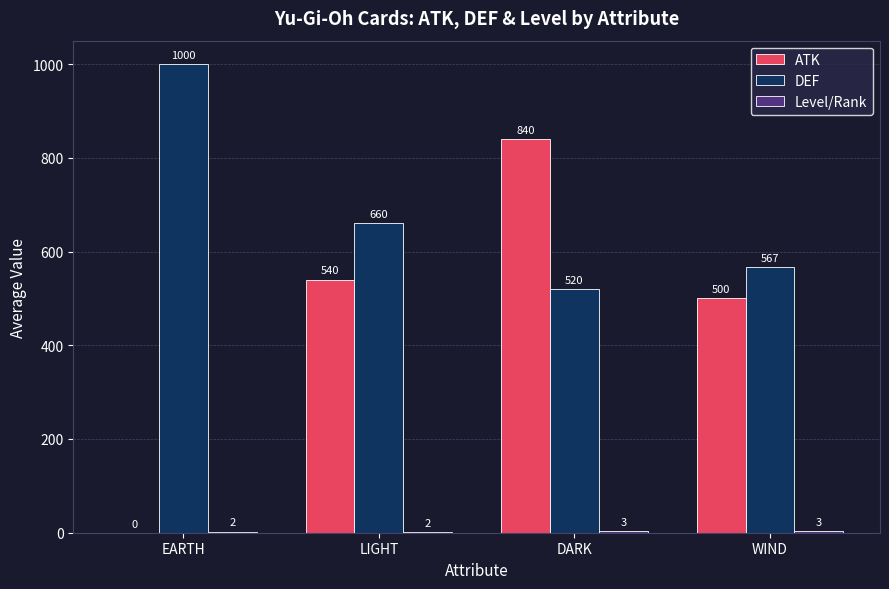

The value of DEF at LIGHT is 660.0. True or false?

True